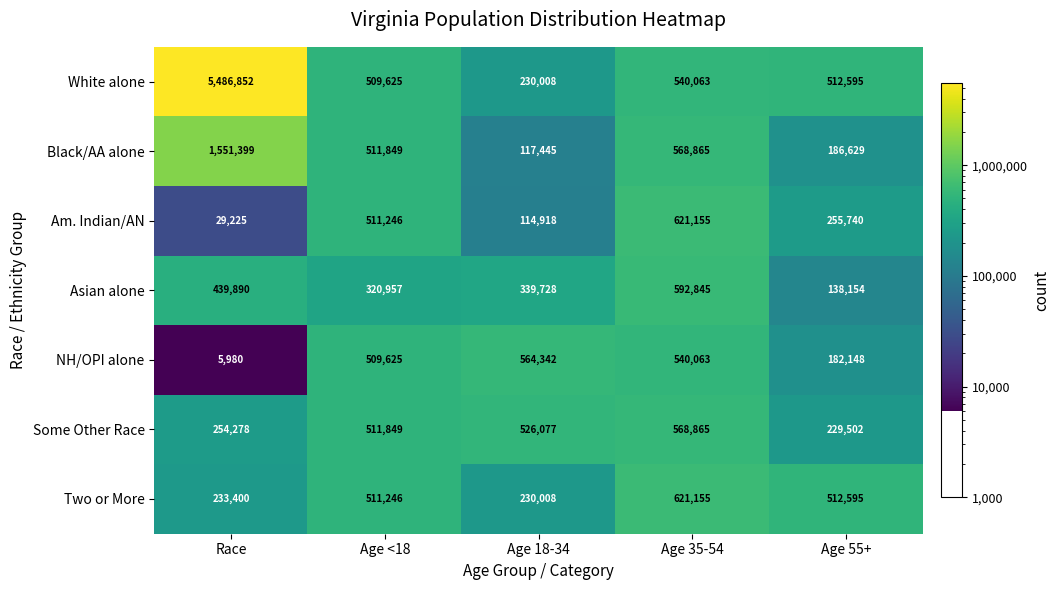

Which series has the largest range (max minus min)?

White alone